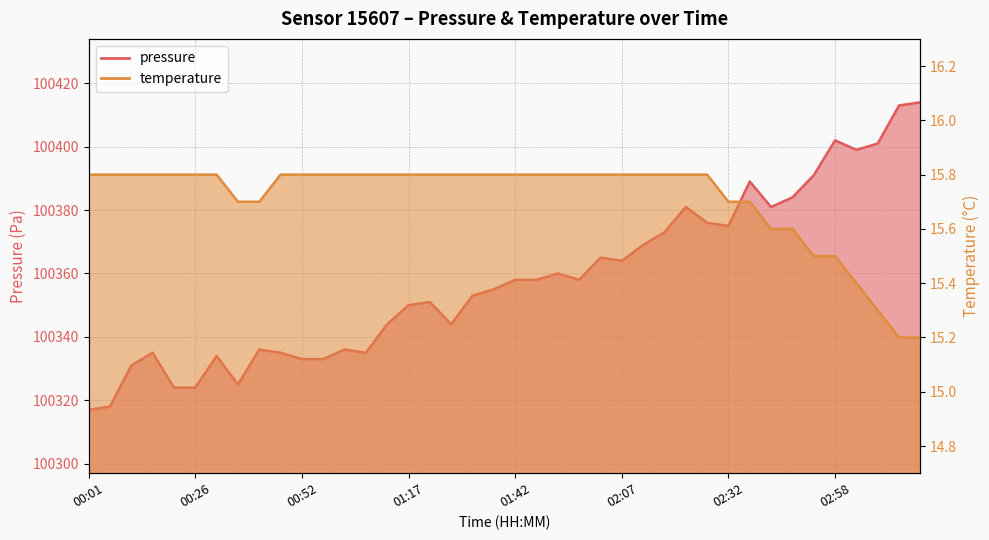

At which category is the sum across all series the highest?

03:18